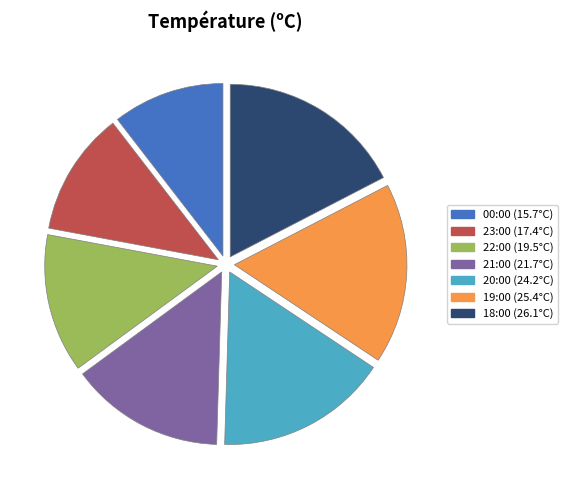

Is there a majority slice in this chart?

No